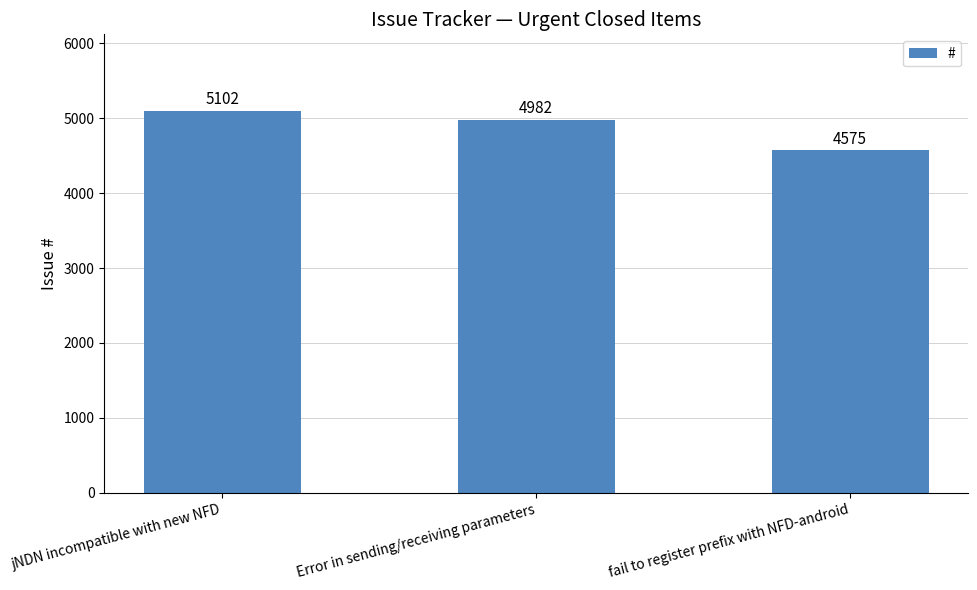

Is it true that the value at Error in sending/receiving parameters is 8886?

False